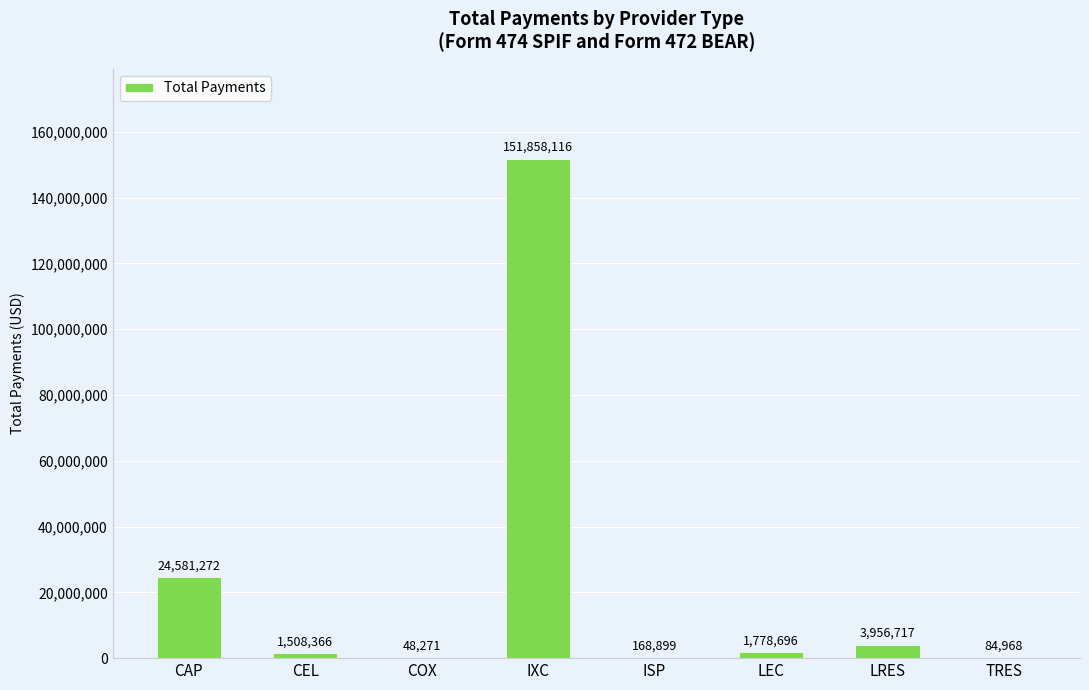

Where is the data nearest to the value 75953193?

CAP